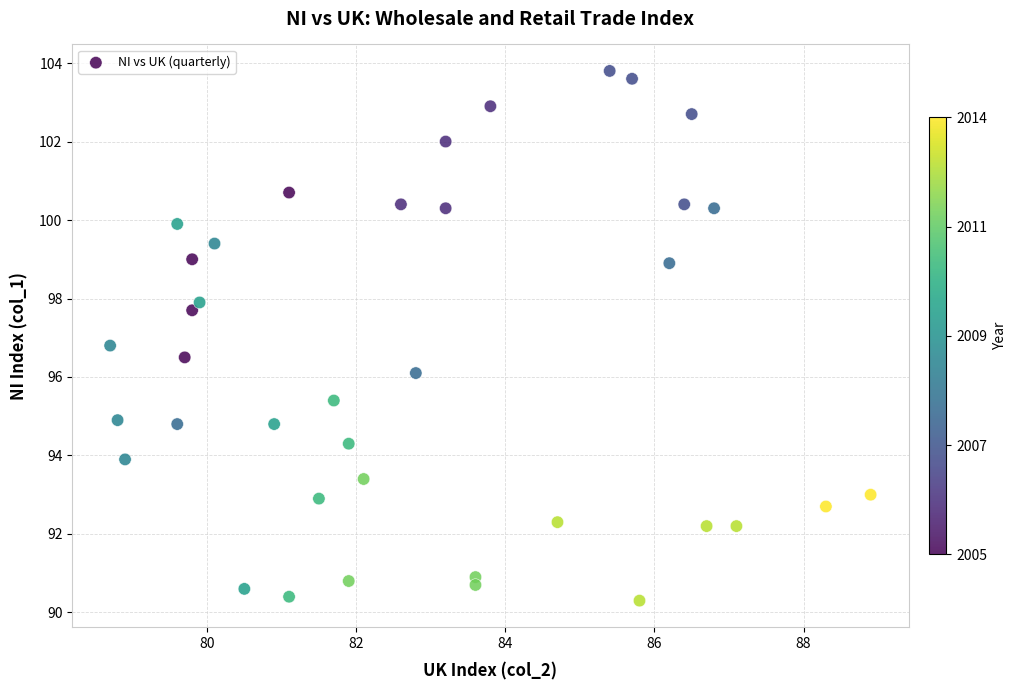

What Y value in the scatter plot is closest to 97?

96.8